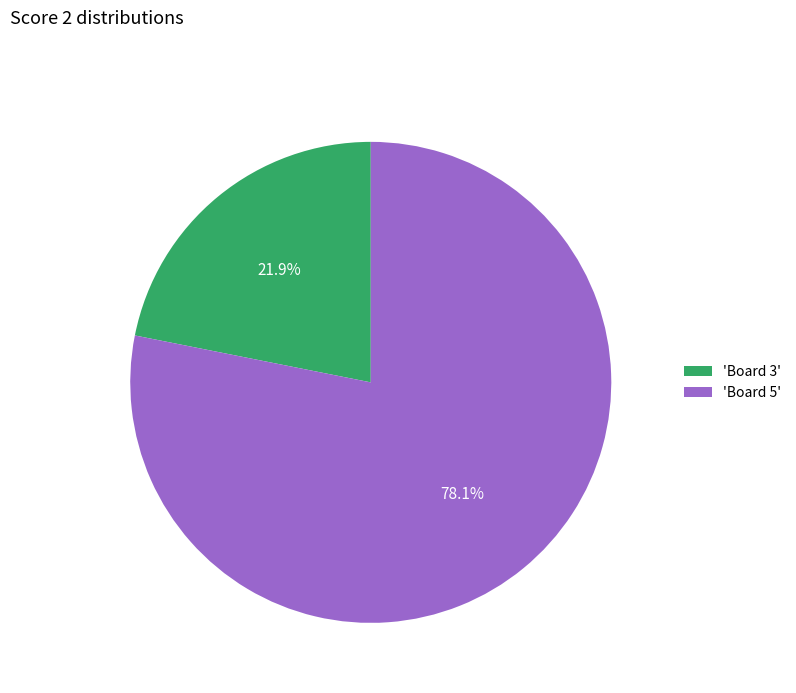

Does 'Board 3' represent more than half of the total?

No